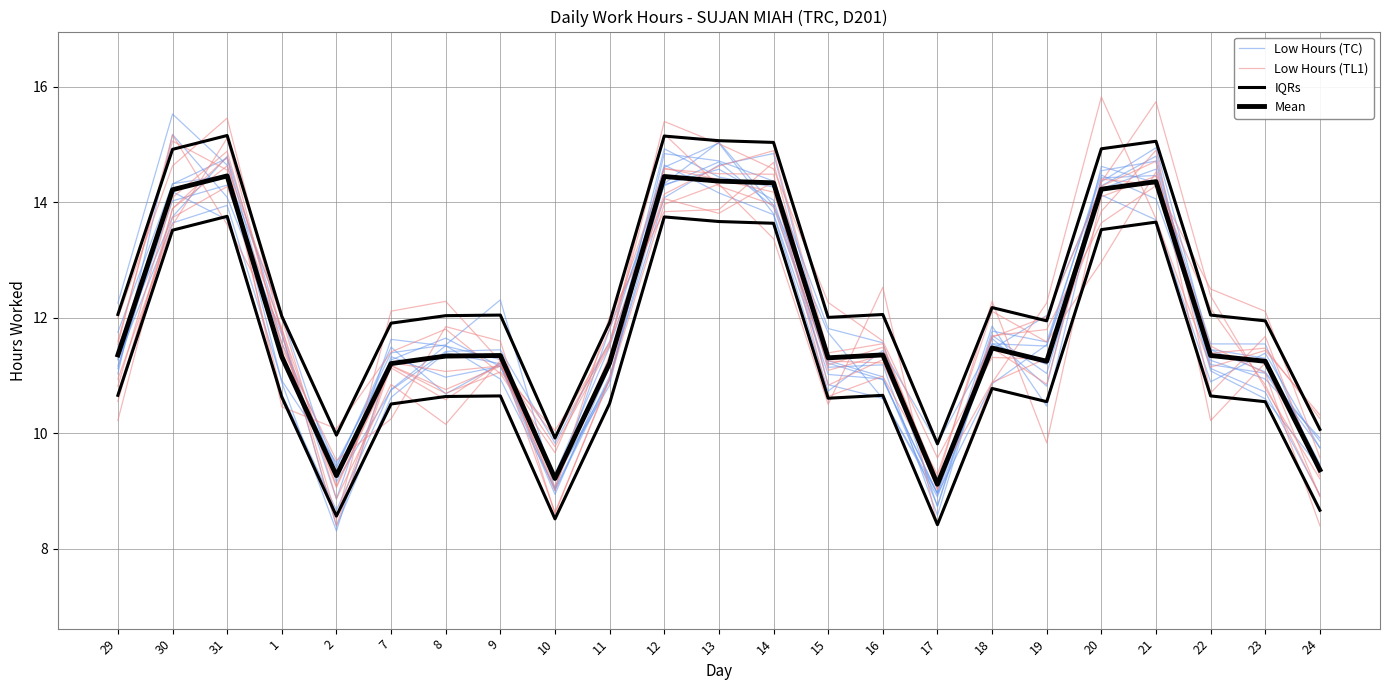

What is the value of the Low Hours (TC) point at the 4th from the left?

11.8